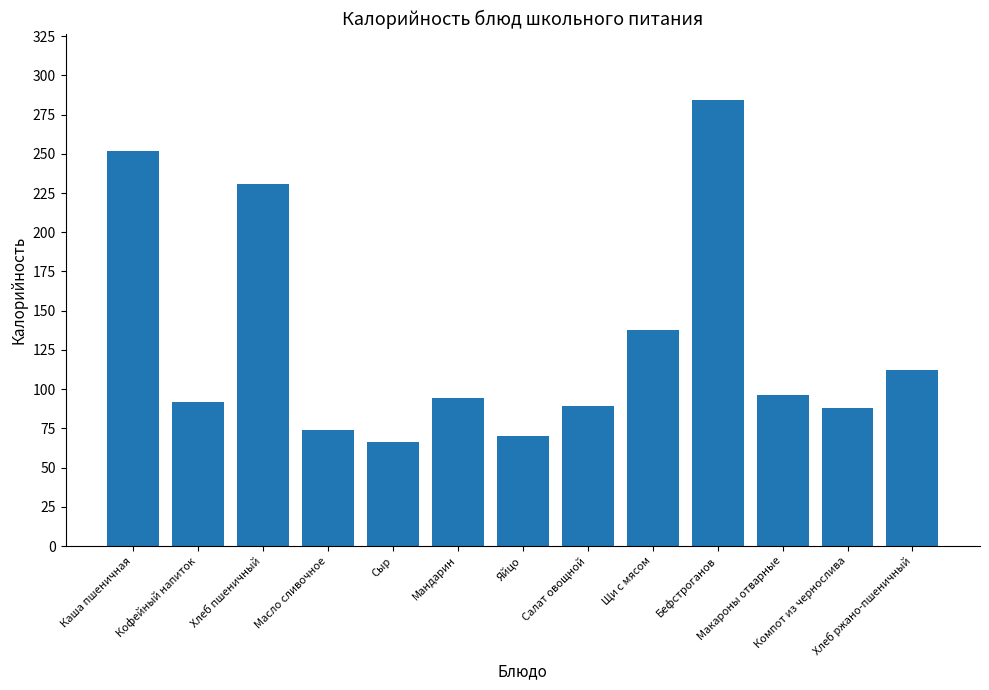

Where is the data nearest to the value 175?

Щи с мясом